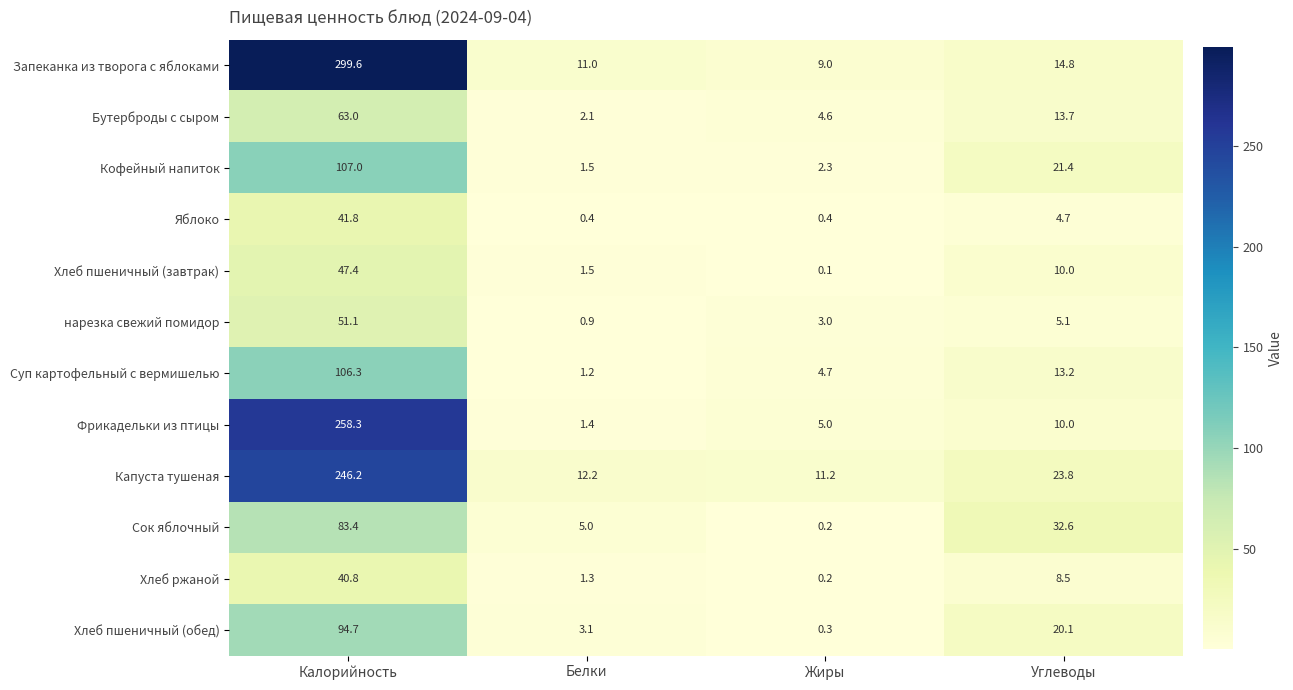

Is it true that Яблоко equals 2.1 at Углеводы?

False